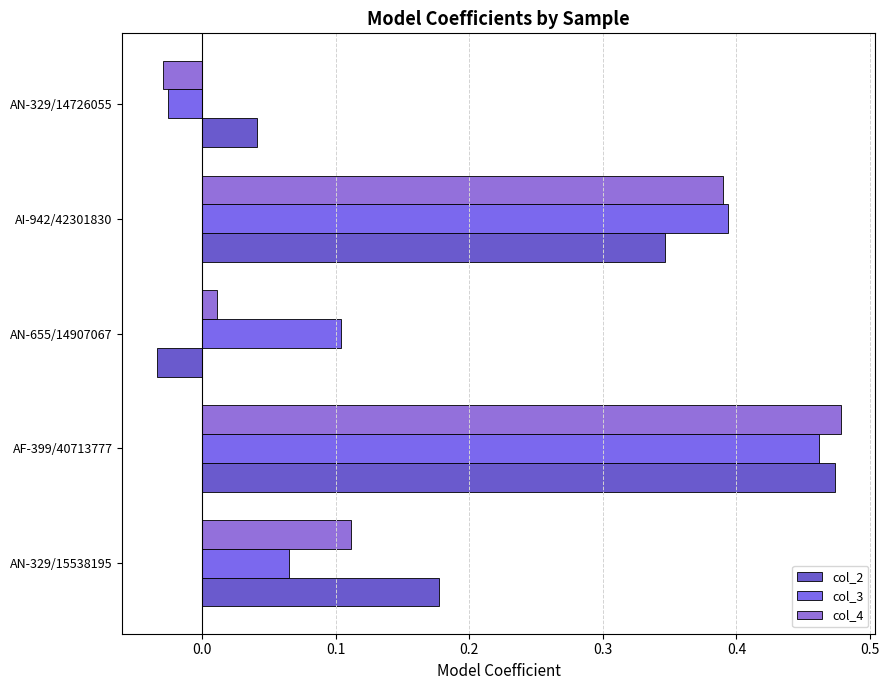

What is the greatest value displayed?

0.5